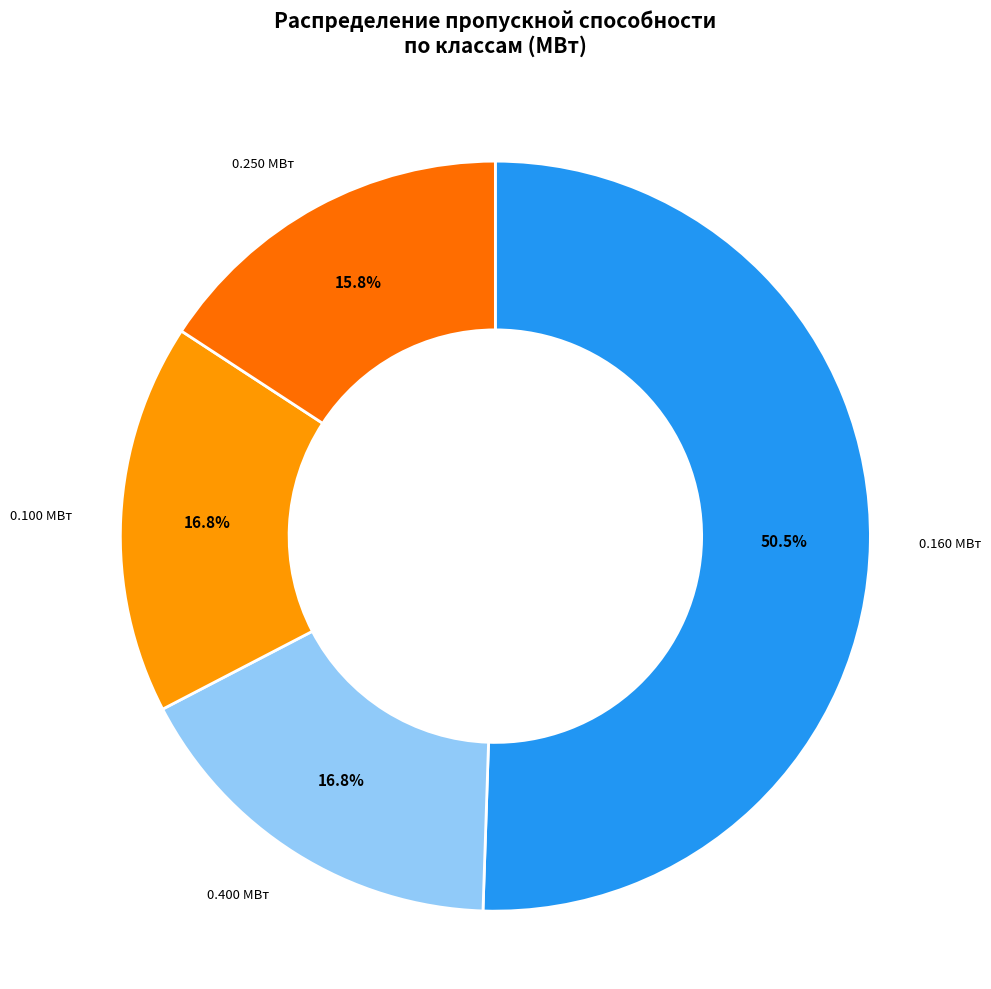

How many slices are in this pie chart?

4